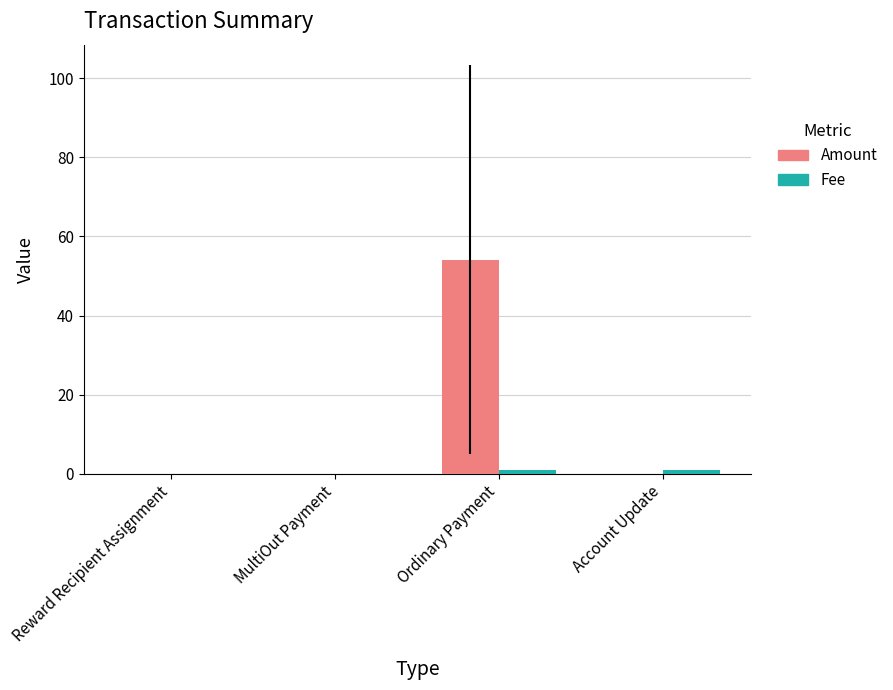

How many distinct data groups are displayed?

2